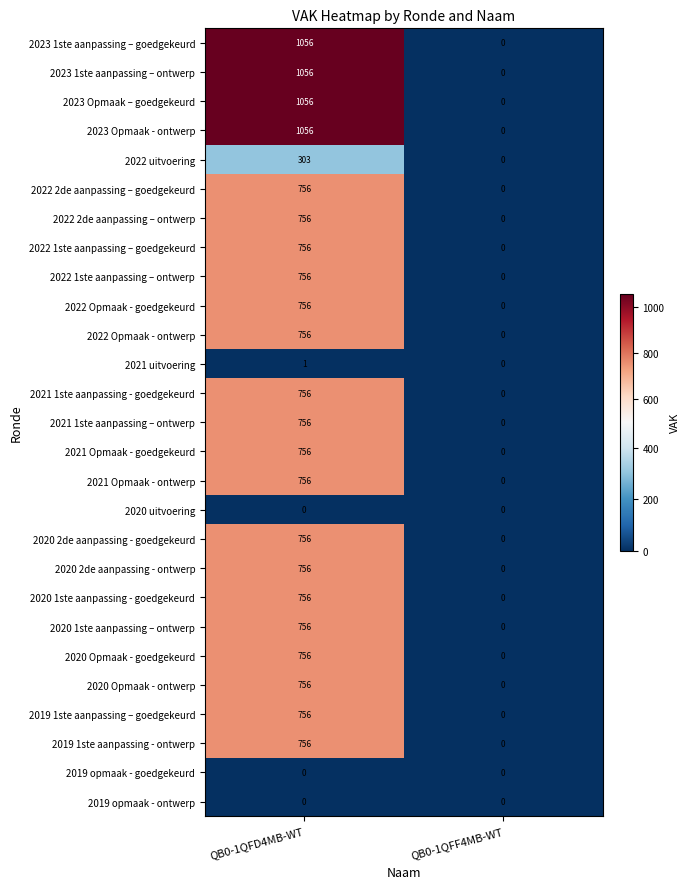

How many distinct data groups are displayed?

27